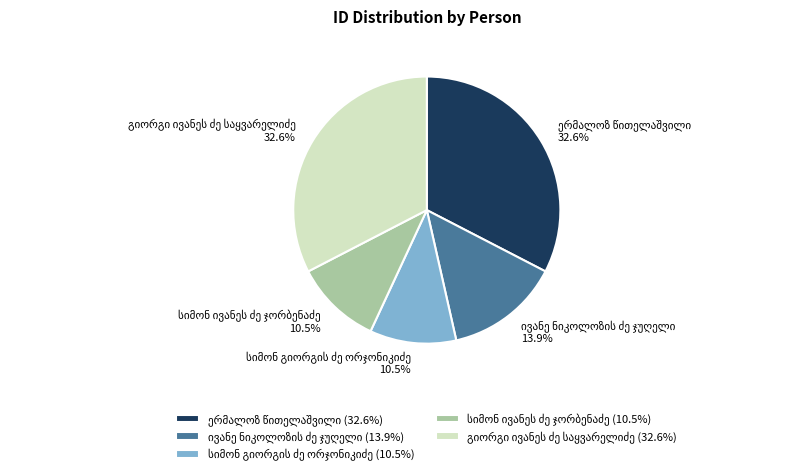

Is there any slice that represents more than half of the pie?

No